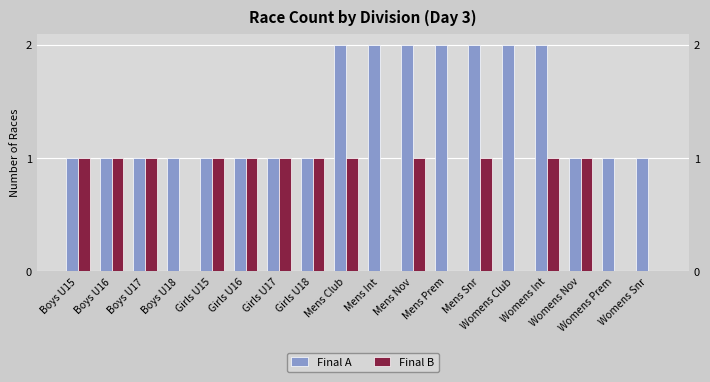

Which series has the largest total across all categories?

Final A